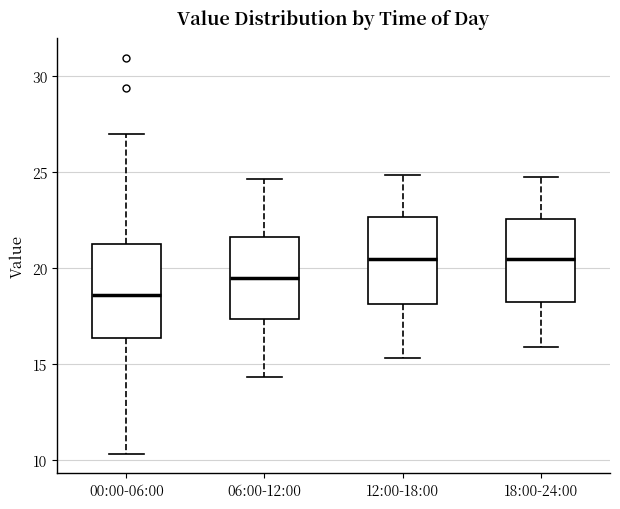

Where does the upper whisker of the box for 06:00-12:00 end on the y-axis? The values are not printed on the chart, so give them approximately, as read against the axis.

24.5